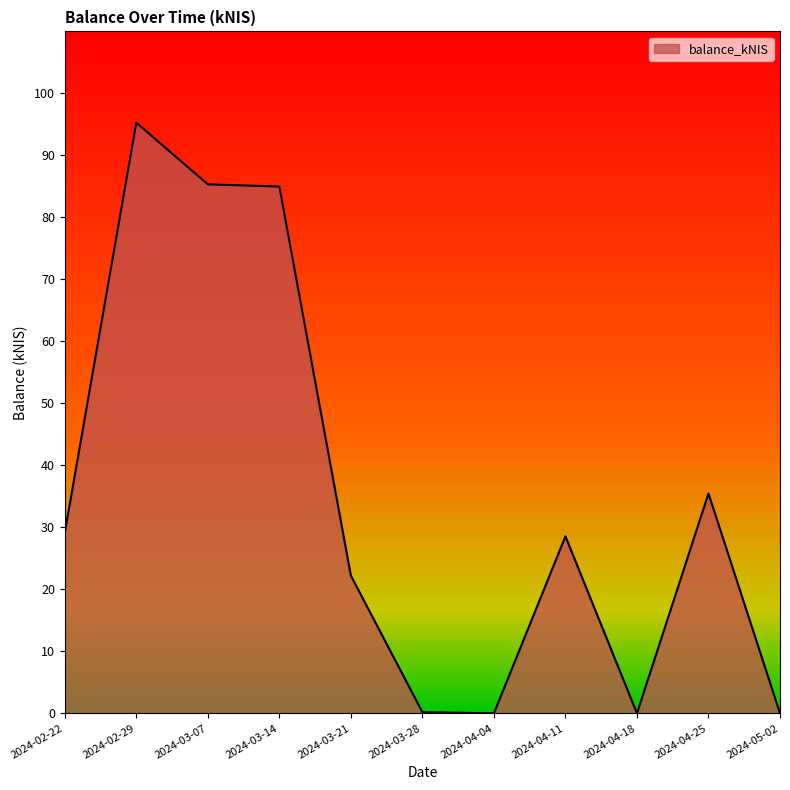

At which category does the data reach its first local peak?

2024-02-29